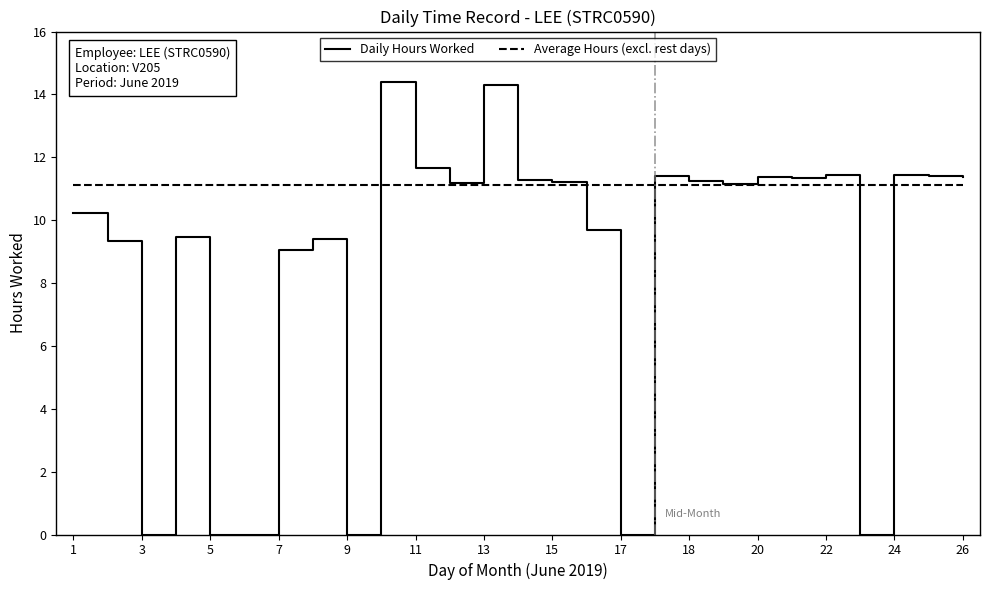

Which series ends up on top after the final intersection of Average Hours (excl. rest days) and Daily Hours Worked?

Daily Hours Worked